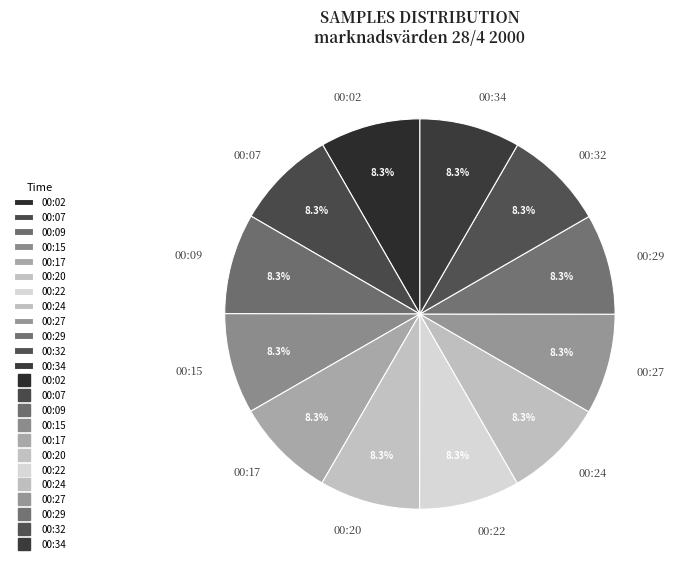

To the nearest percent, what portion does 00:22 represent?

8%